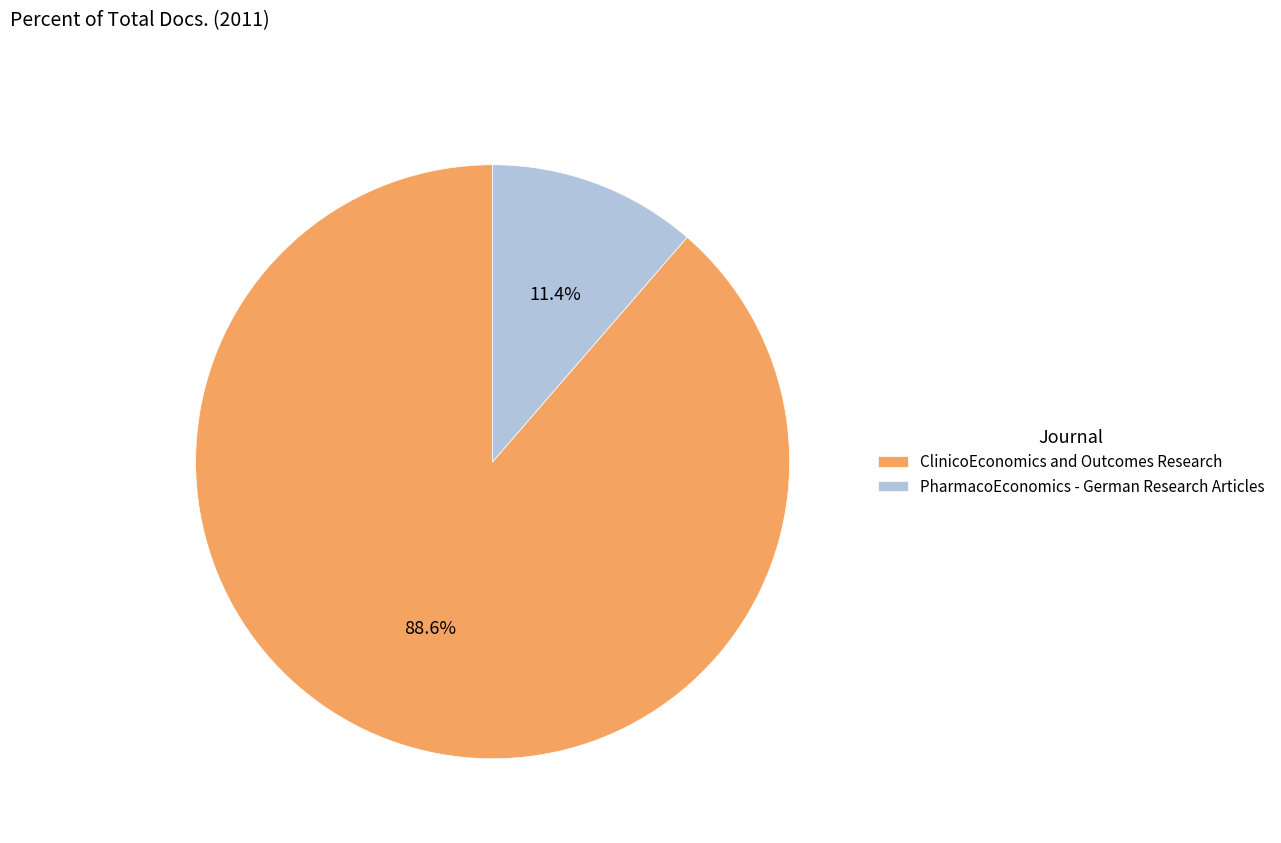

True or false: ClinicoEconomics and Outcomes Research accounts for 77% of the total.

False